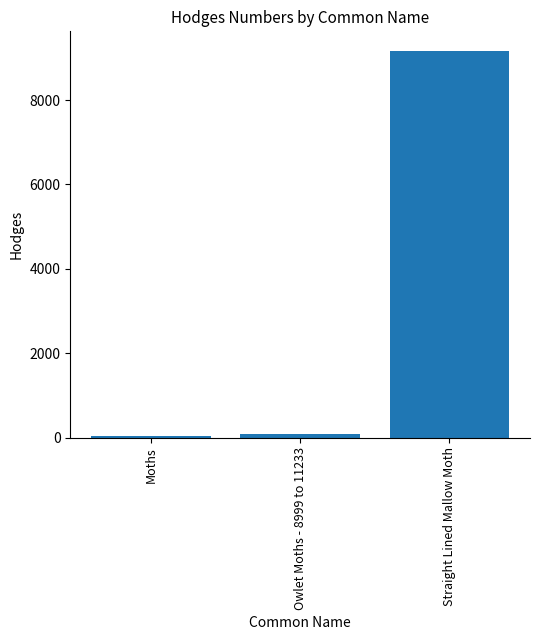

Reading left to right, transcribe all the data shown in this chart.

Moths=29.0	Owlet Moths - 8999 to 11233=93.5	Straight Lined Mallow Moth=9169.0